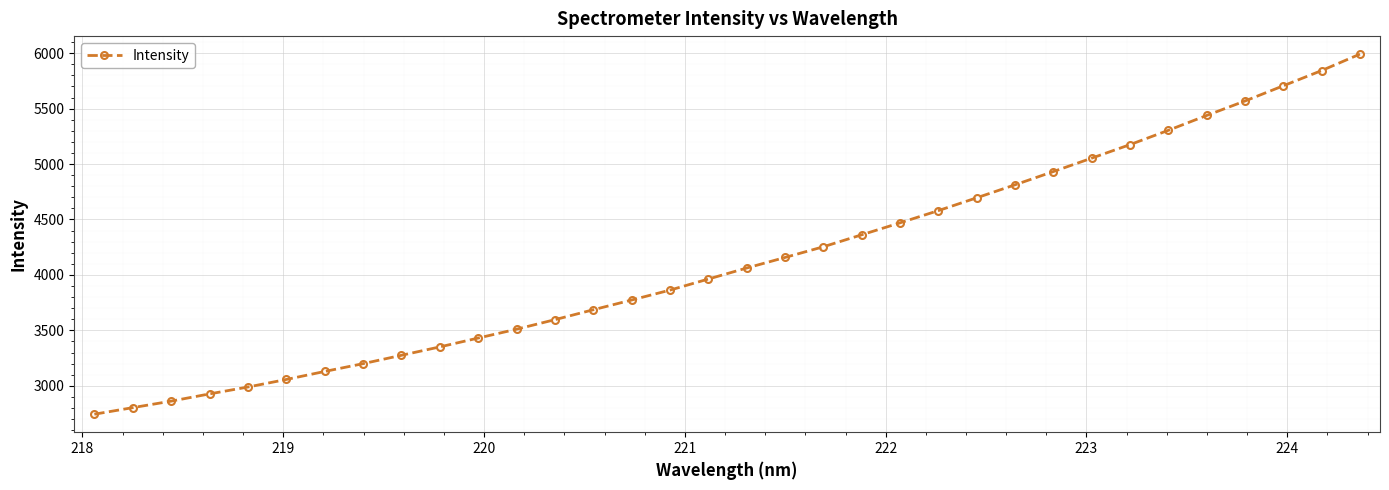

What is the difference between the maximum and minimum values?

3248.1